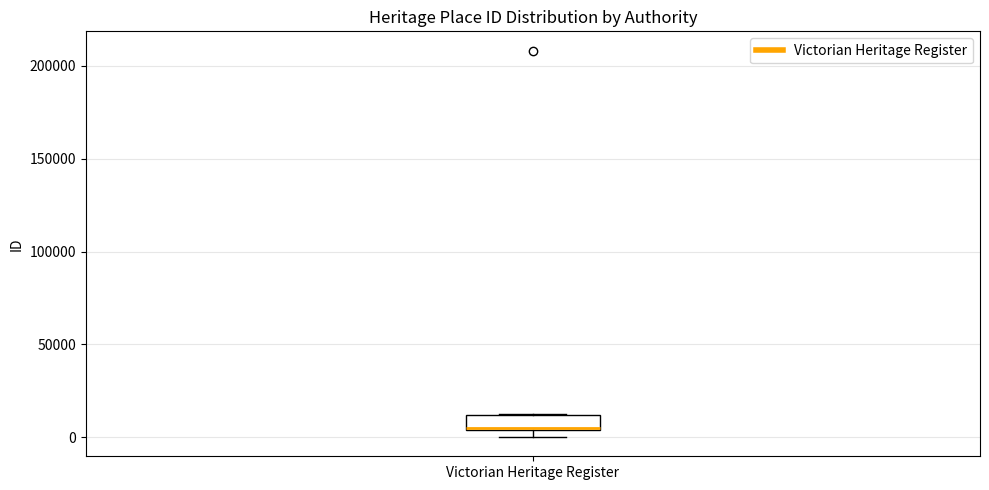

Transcribe this box plot: give where the median line is, the range the box spans, and where the two whiskers end, as read against the y-axis. The values are not printed on the chart, so give them approximately, as read against the axis.

median 5000, box 5000 to 10000, whiskers 0 to 15000